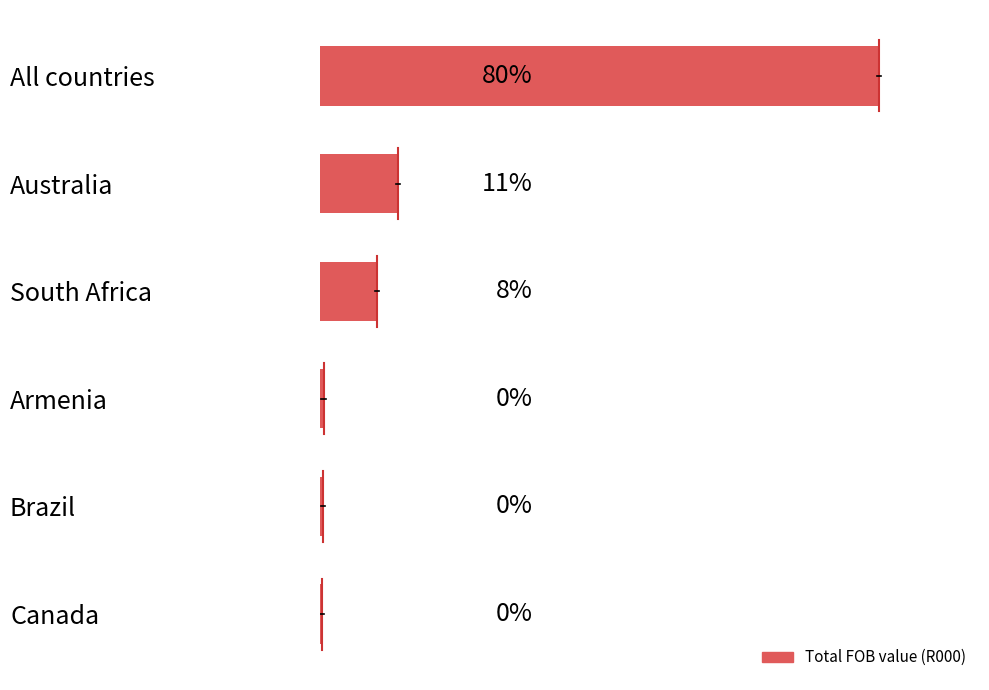

Are the bars horizontal?

Yes